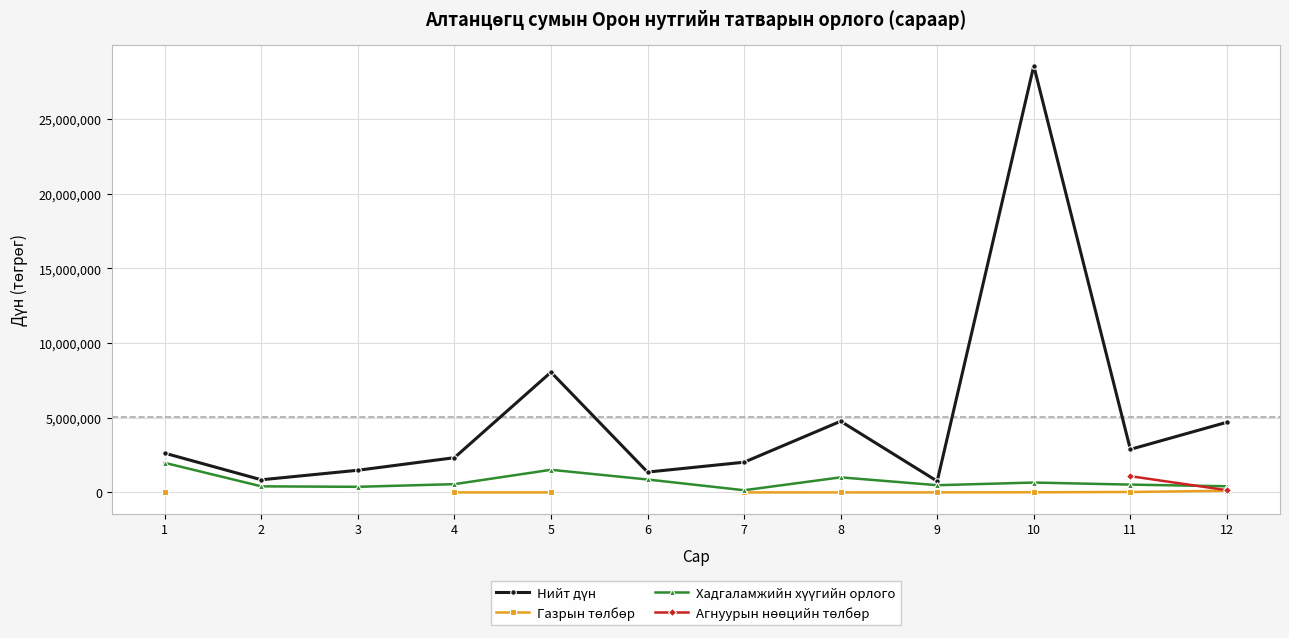

True or false: Нийт дүн and Агнуурын нөөцийн төлбөр intersect in this chart.

False